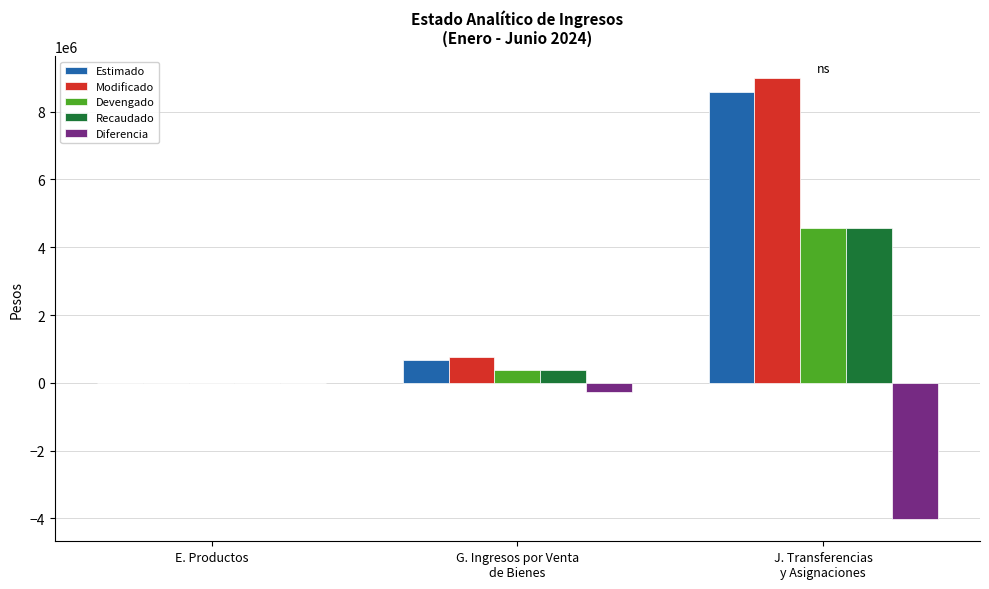

Count the number of data series in this chart.

5